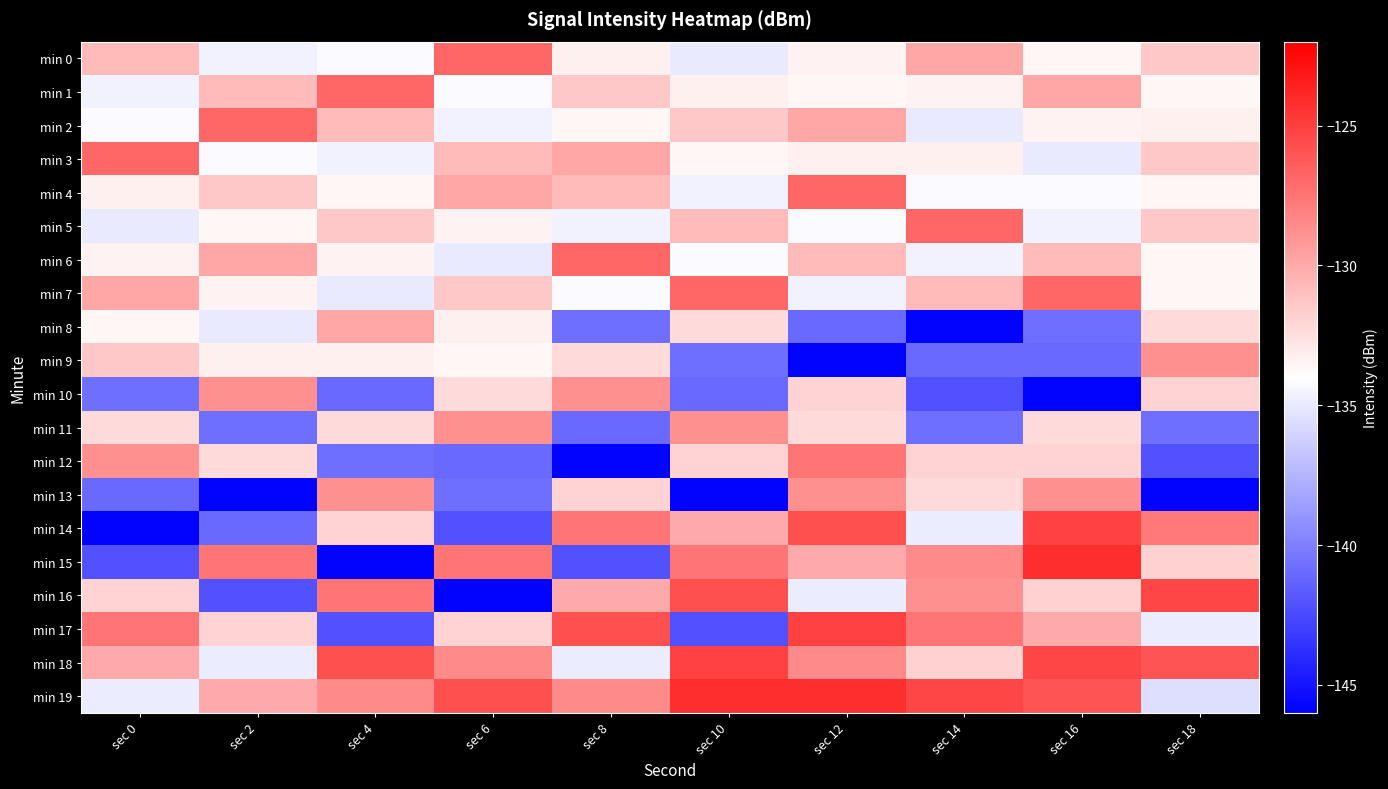

Between sec 2 and sec 4, which series saw the biggest shift?

min 15